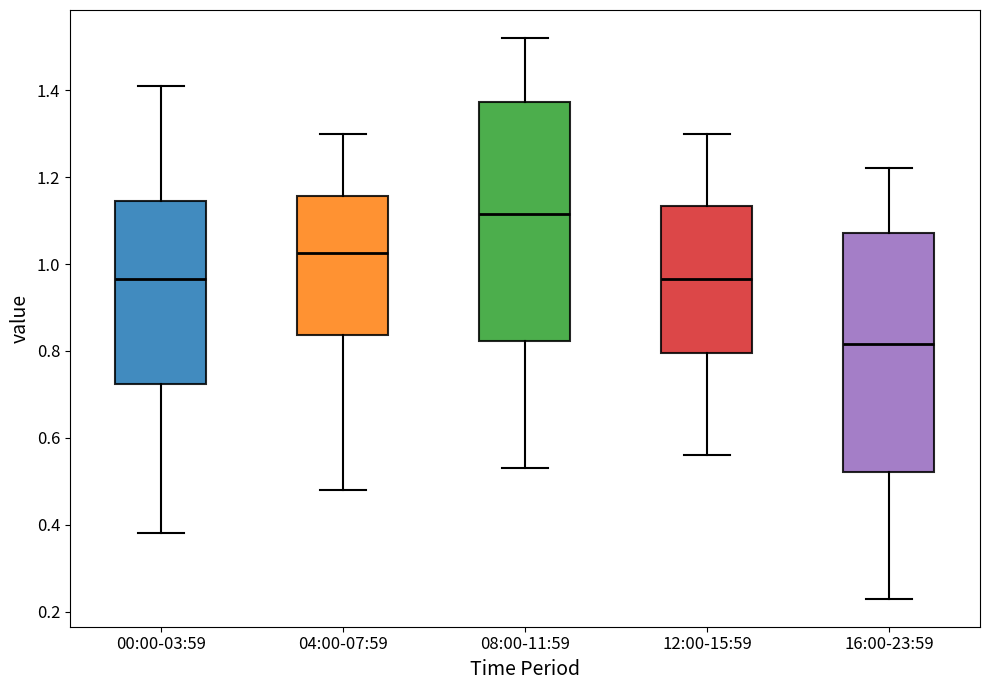

Reading left to right, transcribe this box plot: for each box, give where its median line is, the range the box spans, and where its two whiskers end, as read against the y-axis. The values are not printed on the chart, so give them approximately, as read against the axis.

00:00-03:59: median 0.96, box 0.72 to 1.14, whiskers 0.38 to 1.42
04:00-07:59: median 1.02, box 0.84 to 1.16, whiskers 0.48 to 1.30
08:00-11:59: median 1.12, box 0.82 to 1.38, whiskers 0.54 to 1.52
12:00-15:59: median 0.96, box 0.80 to 1.14, whiskers 0.56 to 1.30
16:00-23:59: median 0.82, box 0.52 to 1.08, whiskers 0.24 to 1.22